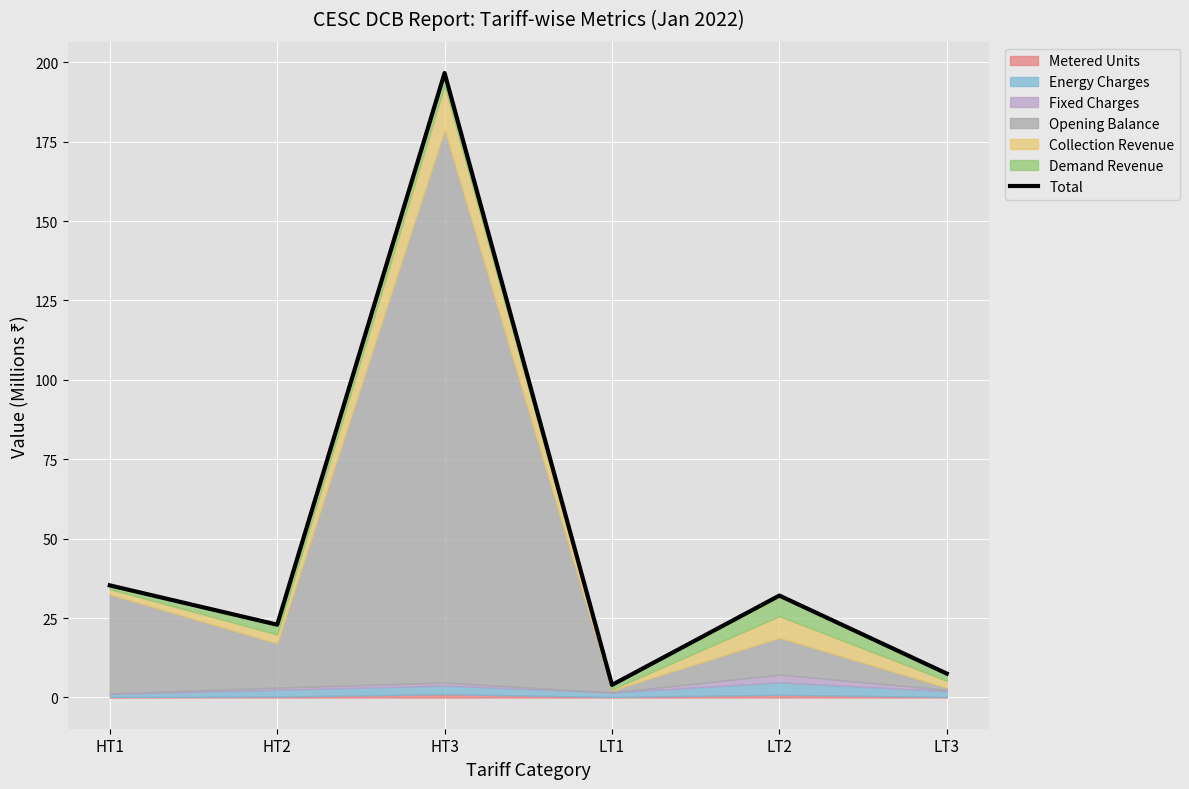

Is it true that the value at HT3 is 315.6?

False